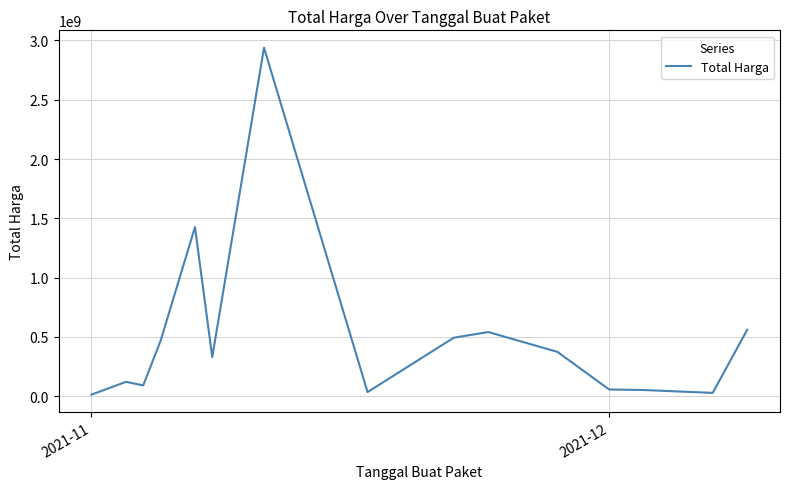

What is the greatest value displayed?

2938963240